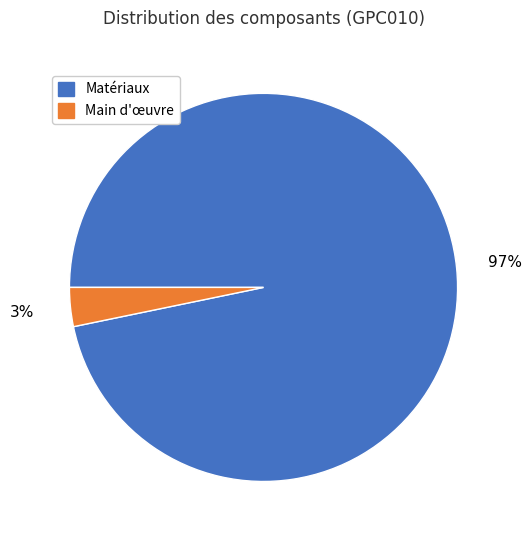

Which category has the smallest portion of the pie?

Main d'œuvre